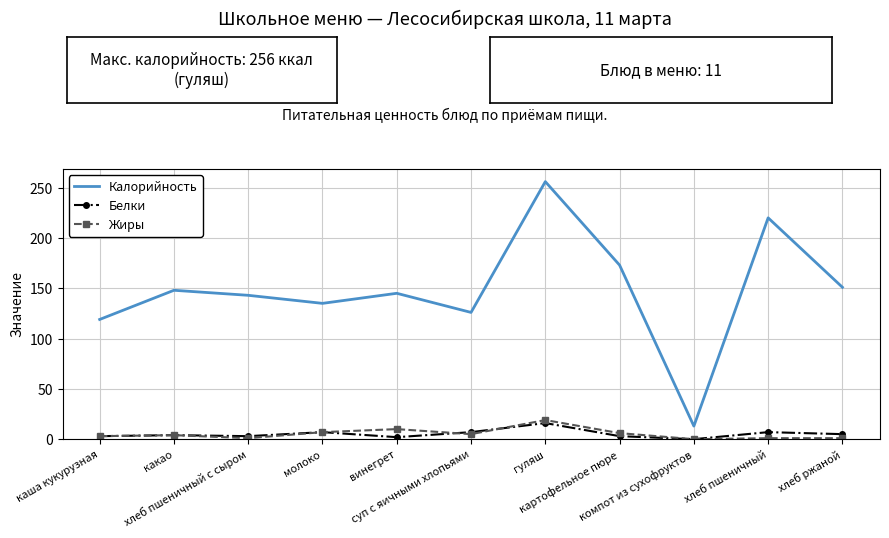

Is it true that Белки equals 3 at гуляш?

False